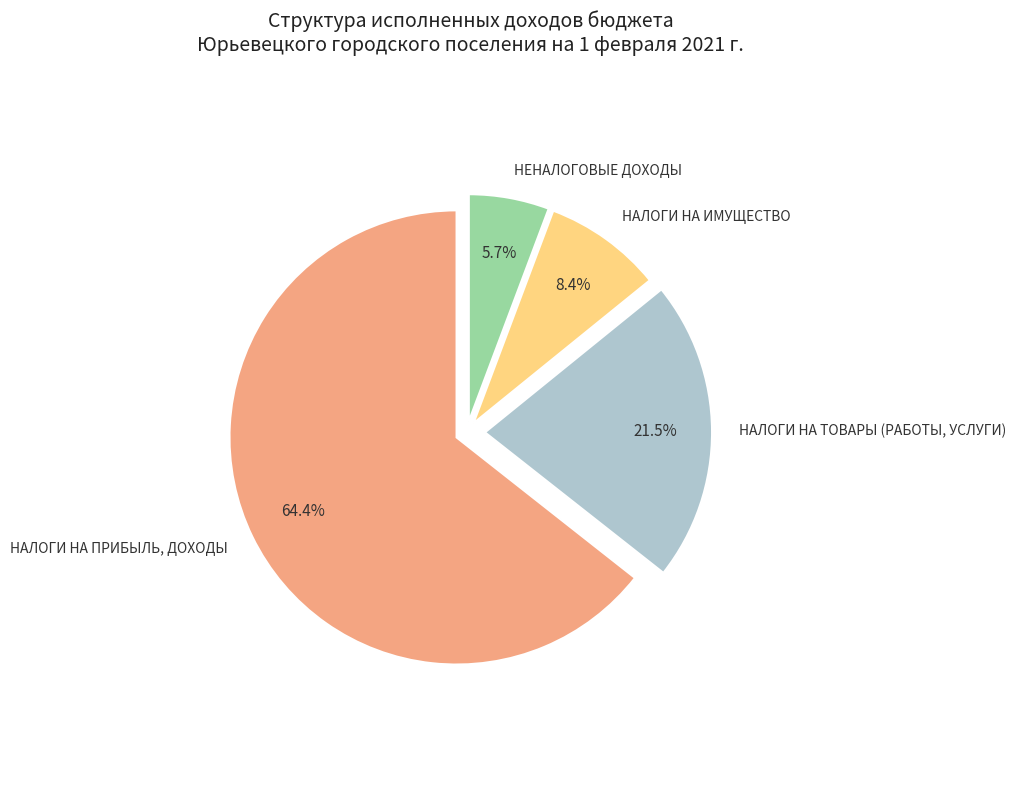

Count the number of slices in the pie.

4